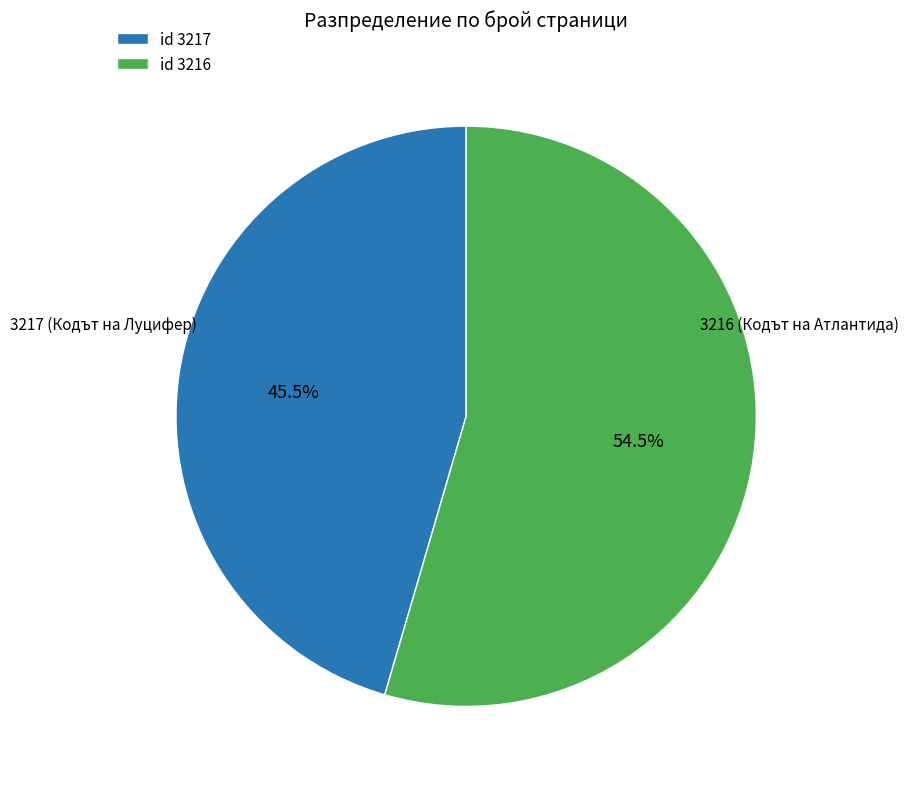

Count the number of slices in the pie.

2